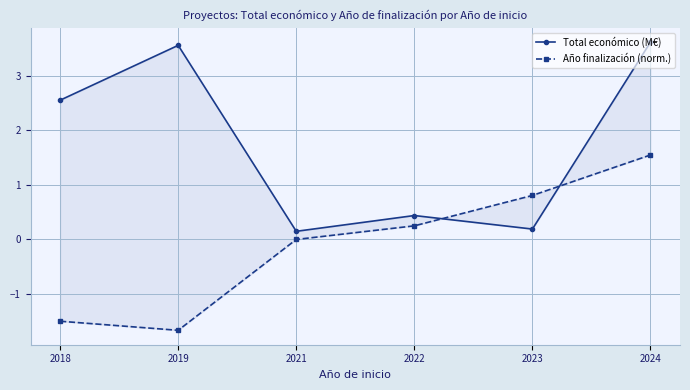

Reading right to left, extract all data points from this chart.

Total económico (M€): 2024=3.6	2023=0.2	2022=0.4	2021=0.1	2019=3.6	2018=2.6
Año finalización (norm.): 2024=1.5	2023=0.8	2022=0.2	2021=0.0	2019=-1.7	2018=-1.5